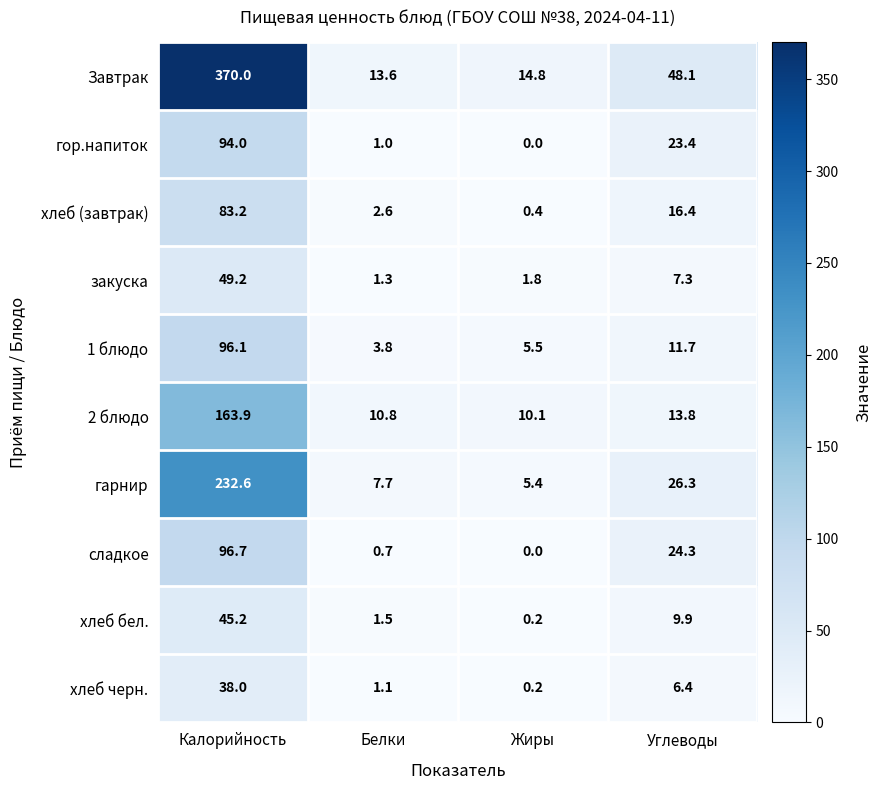

What is the maximum value shown in the chart?

370.0